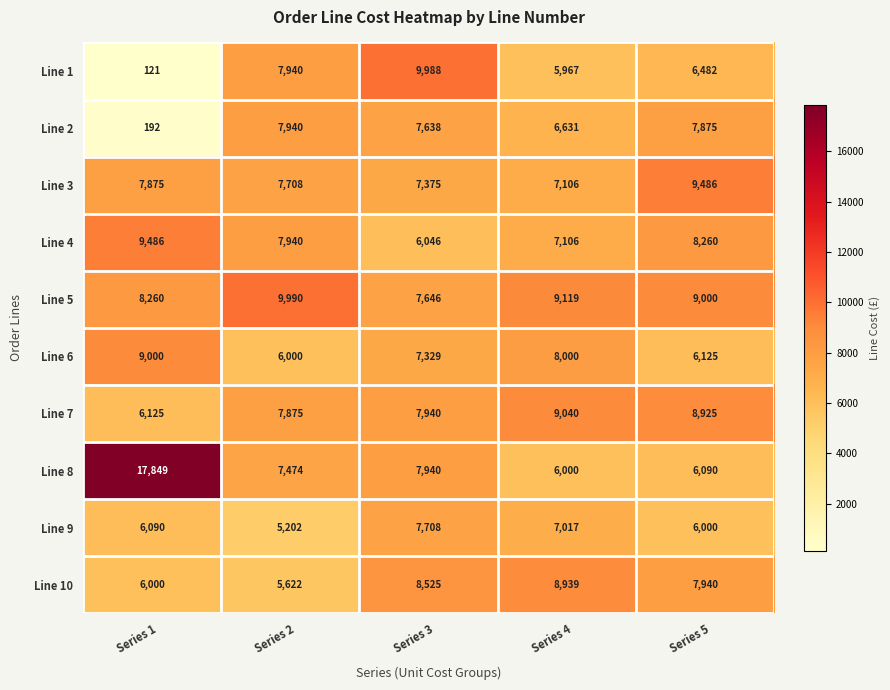

What is the average value of the Line 2 series?

6055